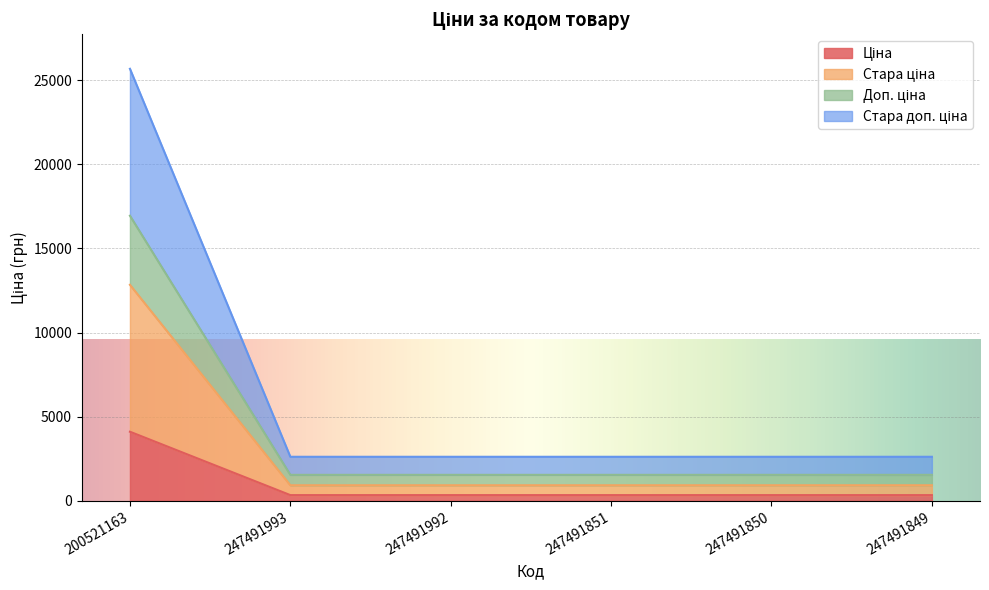

At which category is the sum across all series the highest?

200521163